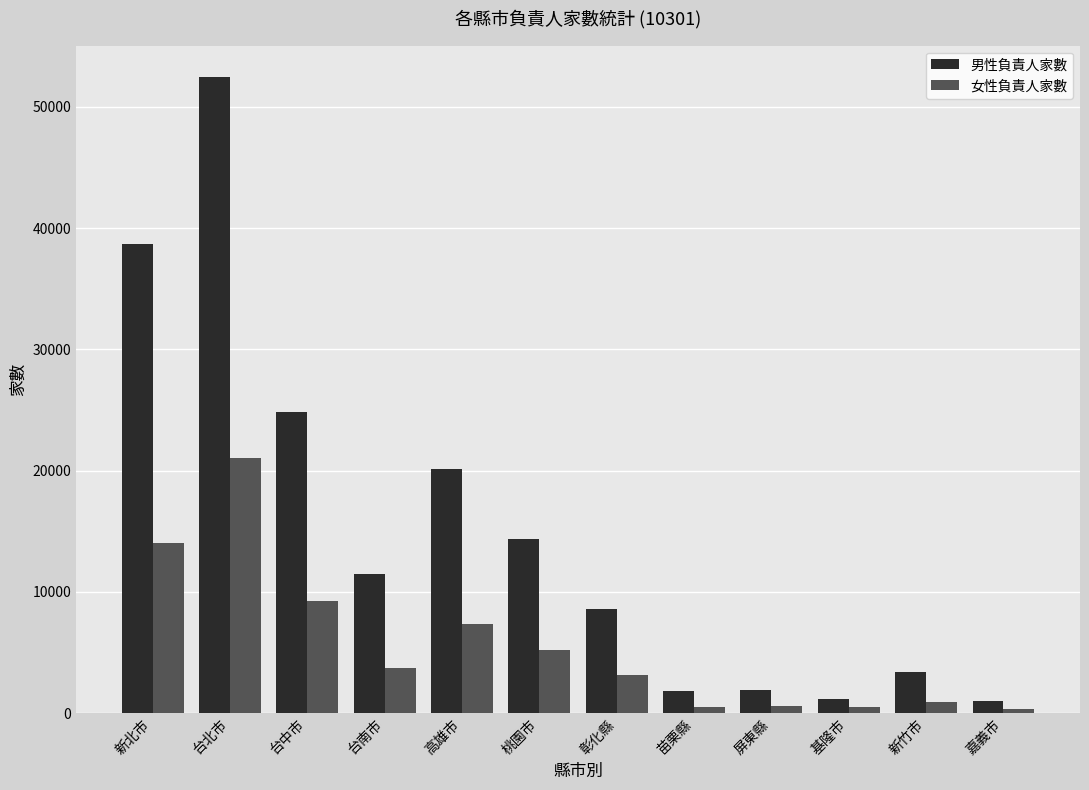

What is the spread (max minus min) of values at 屏東縣?

1315